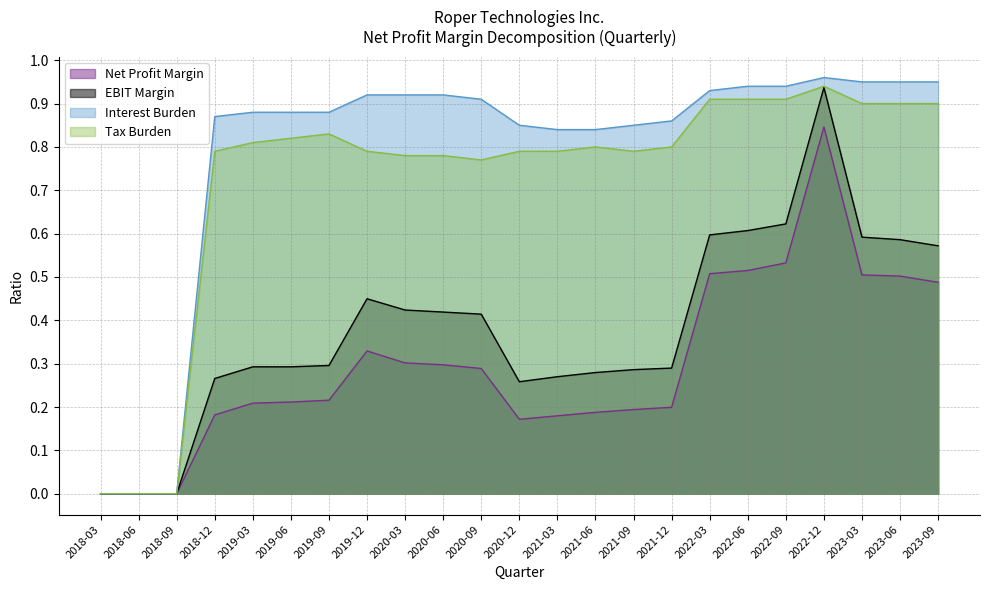

At how many categories does at least one series exceed 0?

20